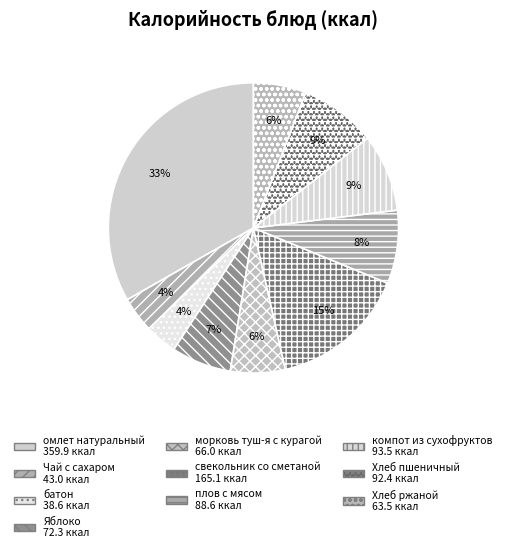

What percentage is the Хлеб пшеничный slice, to the nearest percent?

9%